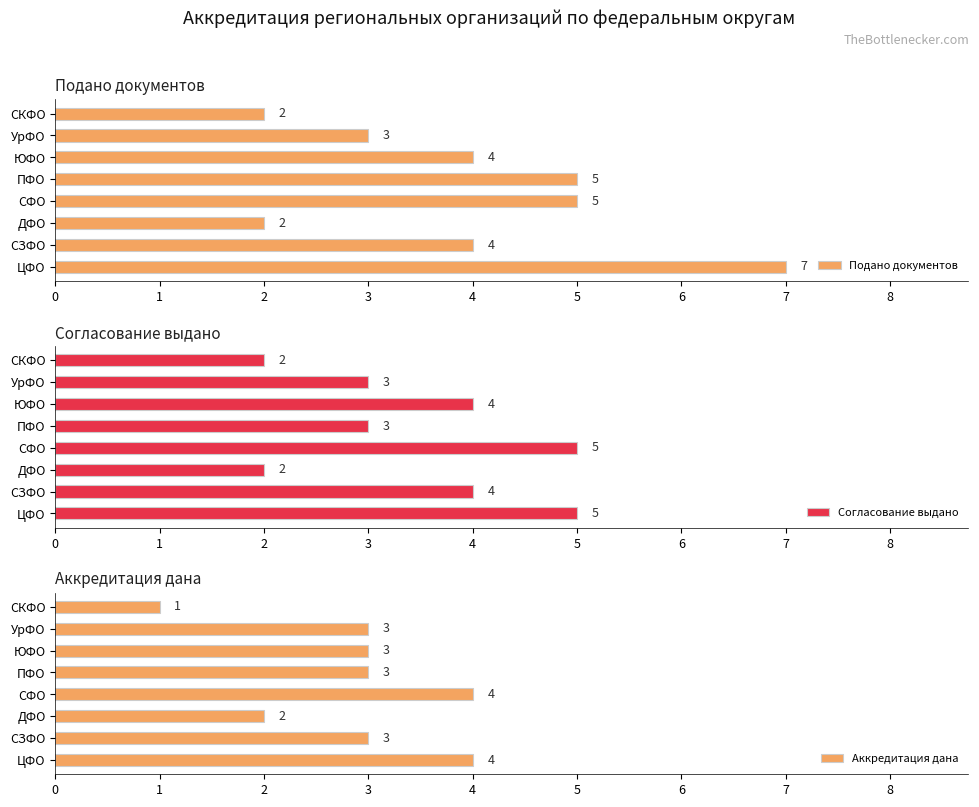

How many categories are shown in the chart?

8